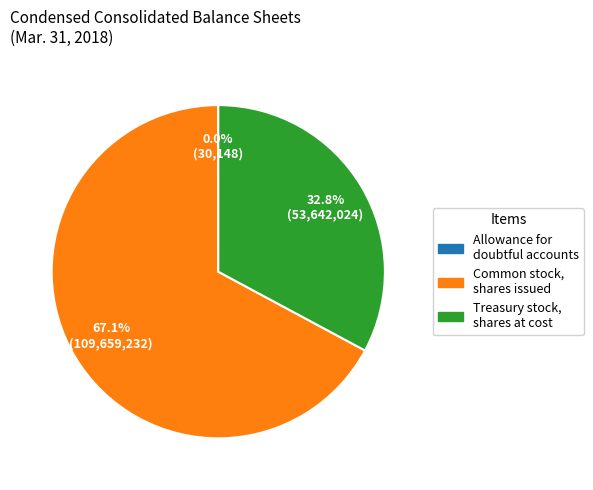

Combined, what portion of the pie is Treasury stock, shares at cost and Common stock, shares issued?

100.0%